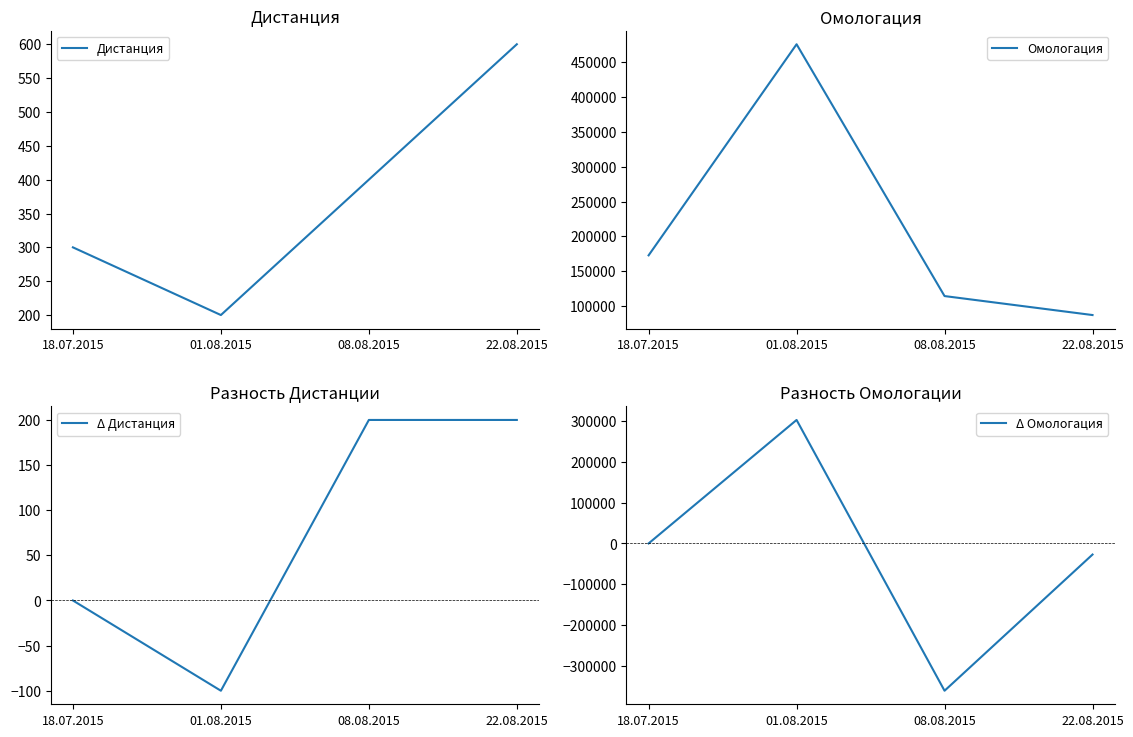

What is the label of the 3rd point from the left?

08.08.2015